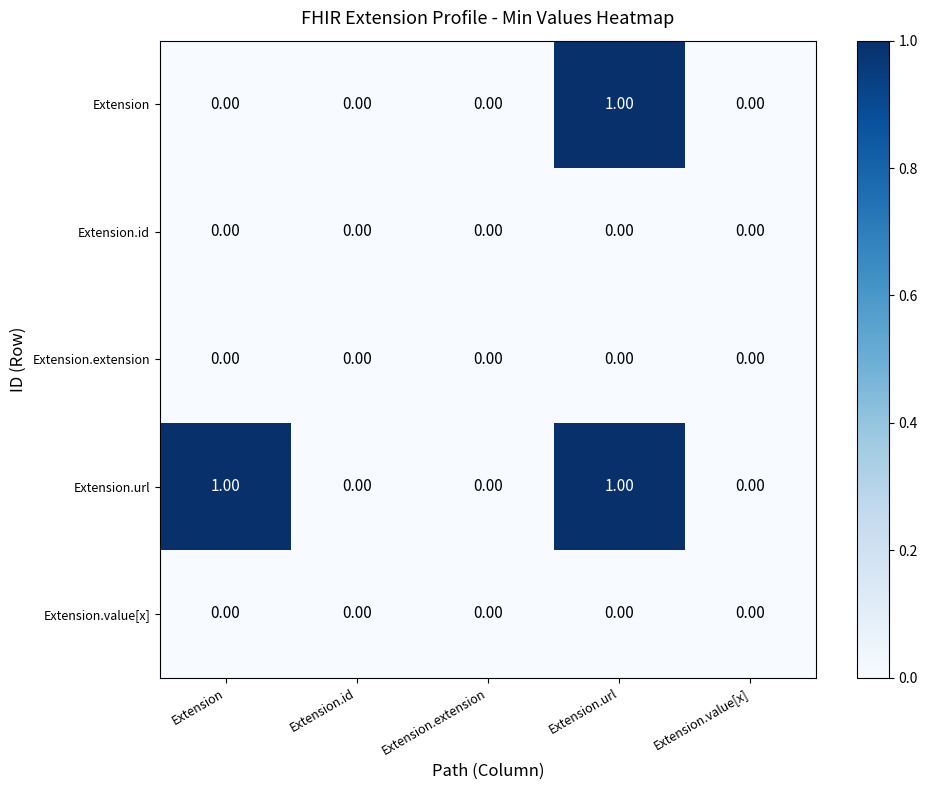

Which series has the largest total across all categories?

Extension.url